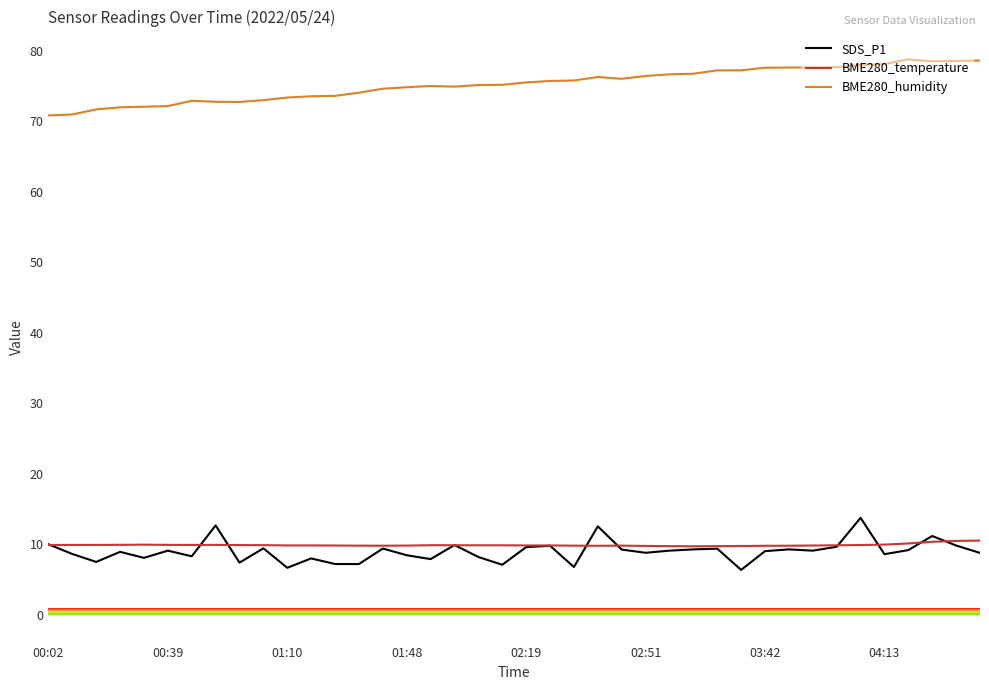

Which series has the largest total across all categories?

BME280_humidity